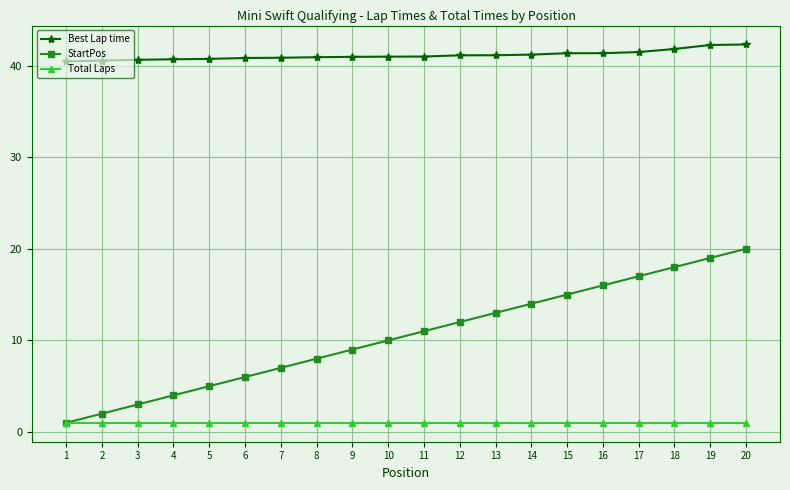

List the series in order of their overall mean, highest first.

Best Lap time, StartPos, Total Laps